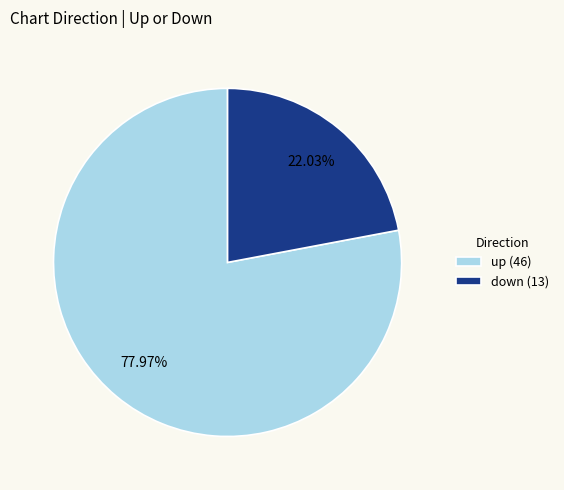

How many segments does this pie chart have?

2